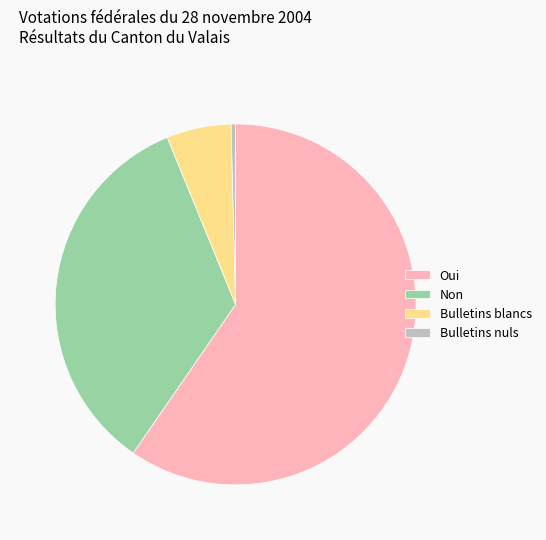

Rank the categories by value from highest to lowest.

Oui, Non, Bulletins blancs, Bulletins nuls